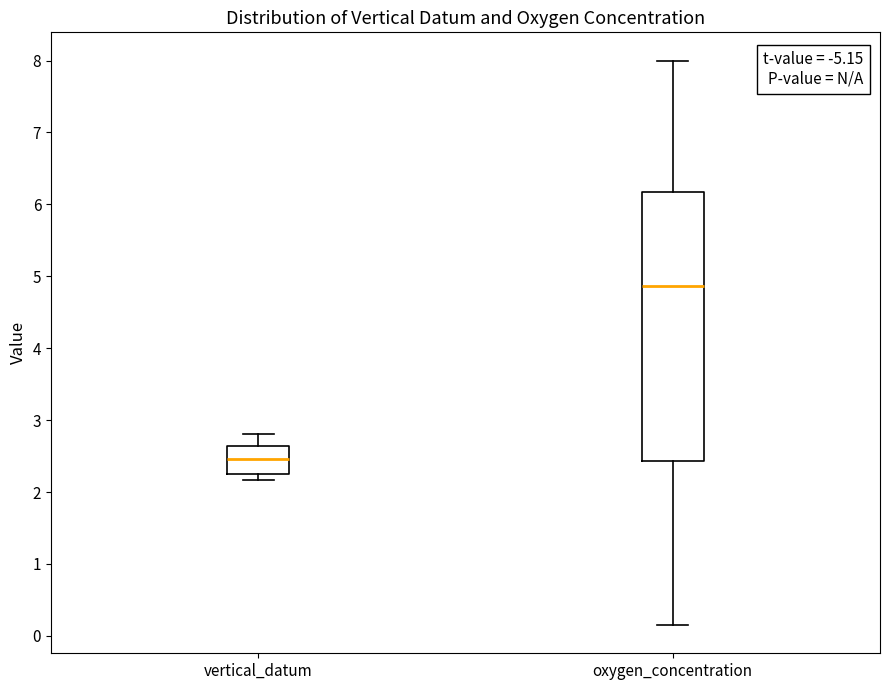

Comparing the boxes themselves (not the whiskers), which one is the tallest?

oxygen_concentration